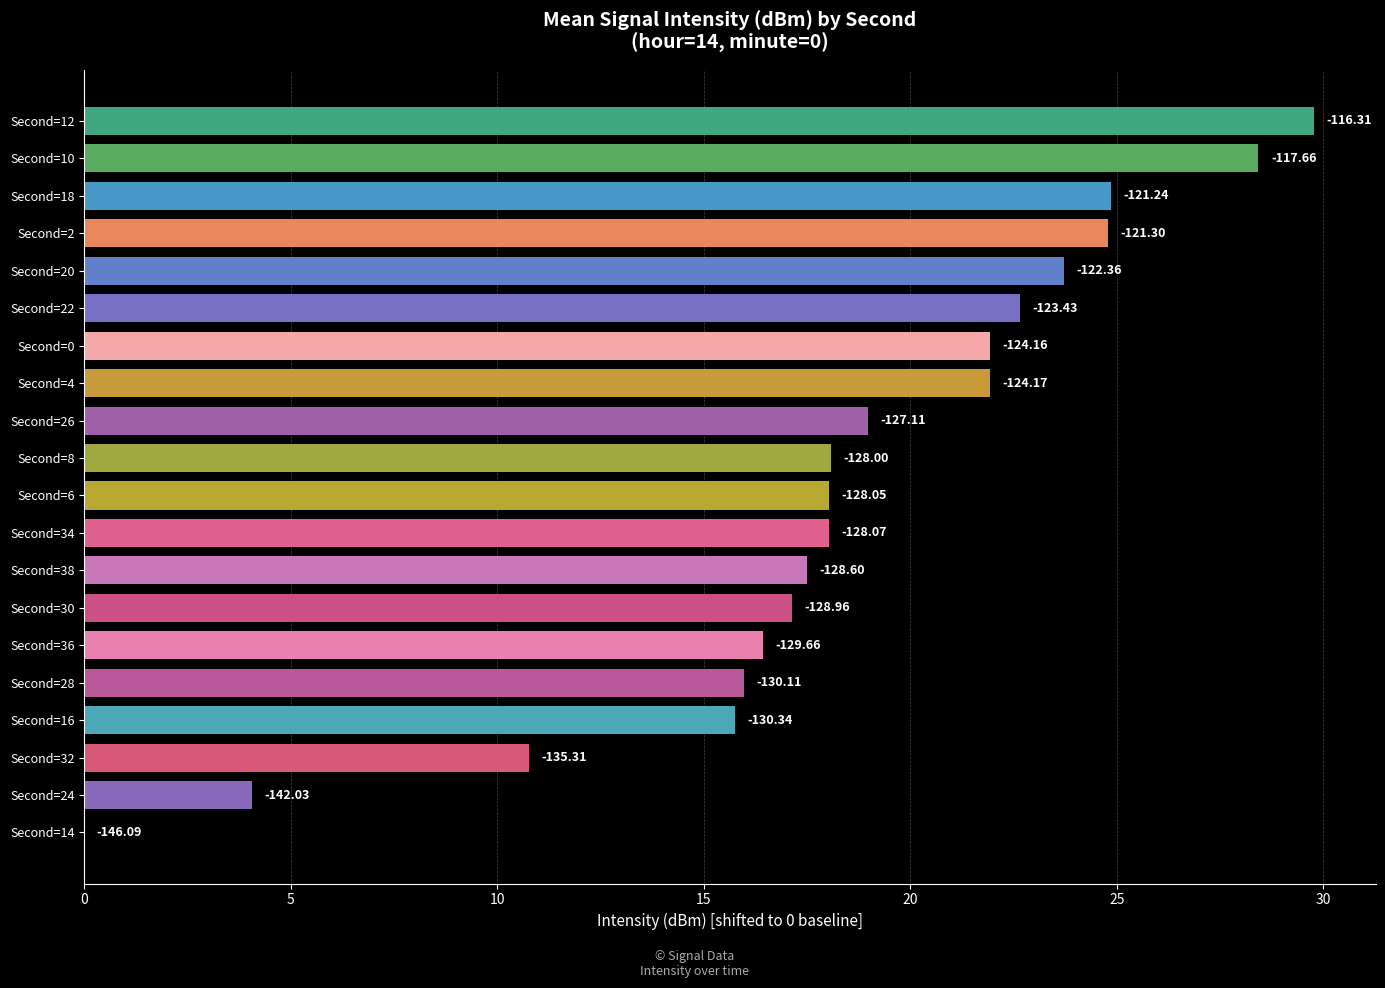

Are the bars horizontal?

Yes